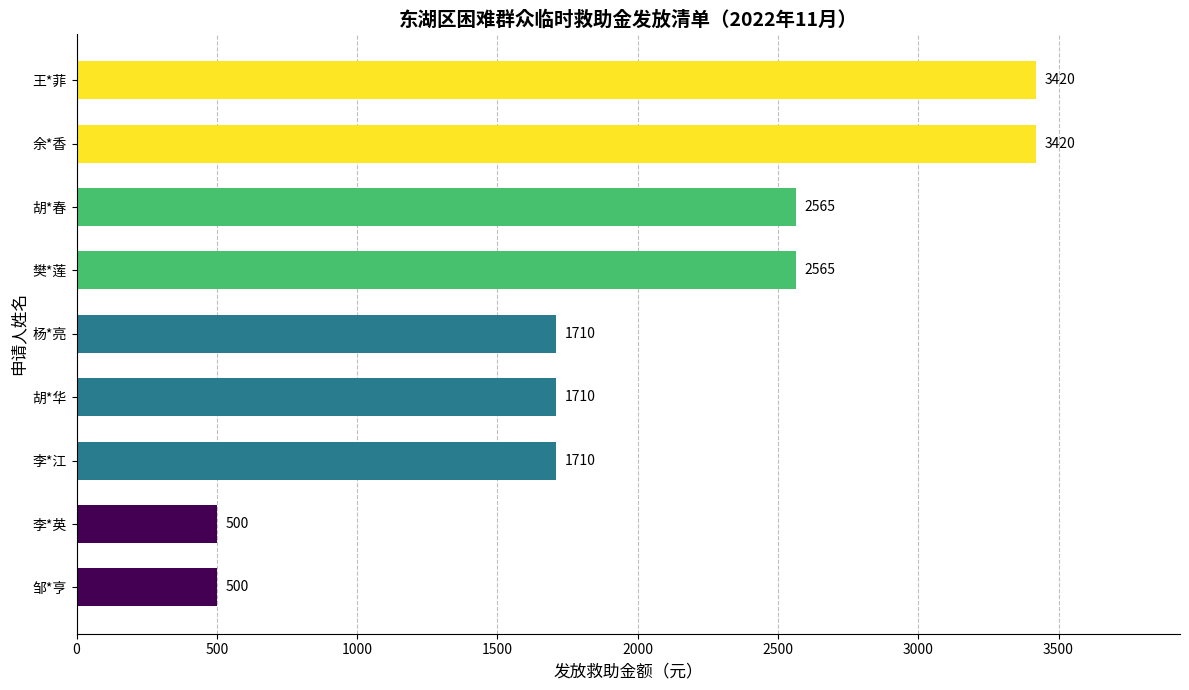

True or false: the data shows 6028 at 王*菲.

False